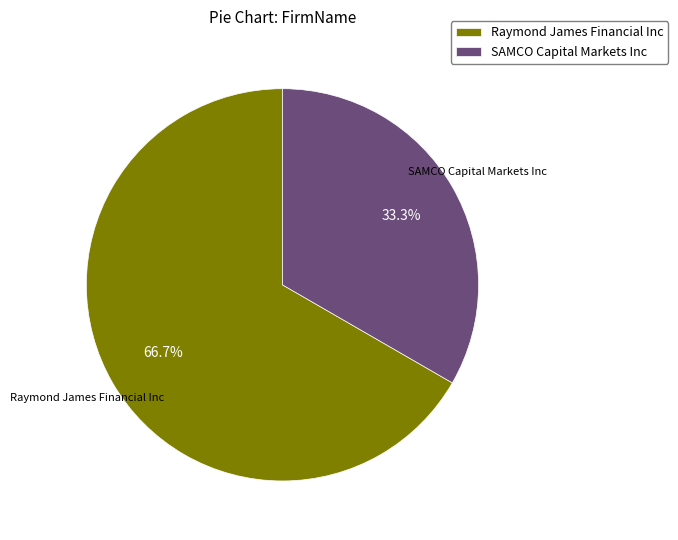

To the nearest percent, what is the difference between the largest and smallest slice percentages?

33%